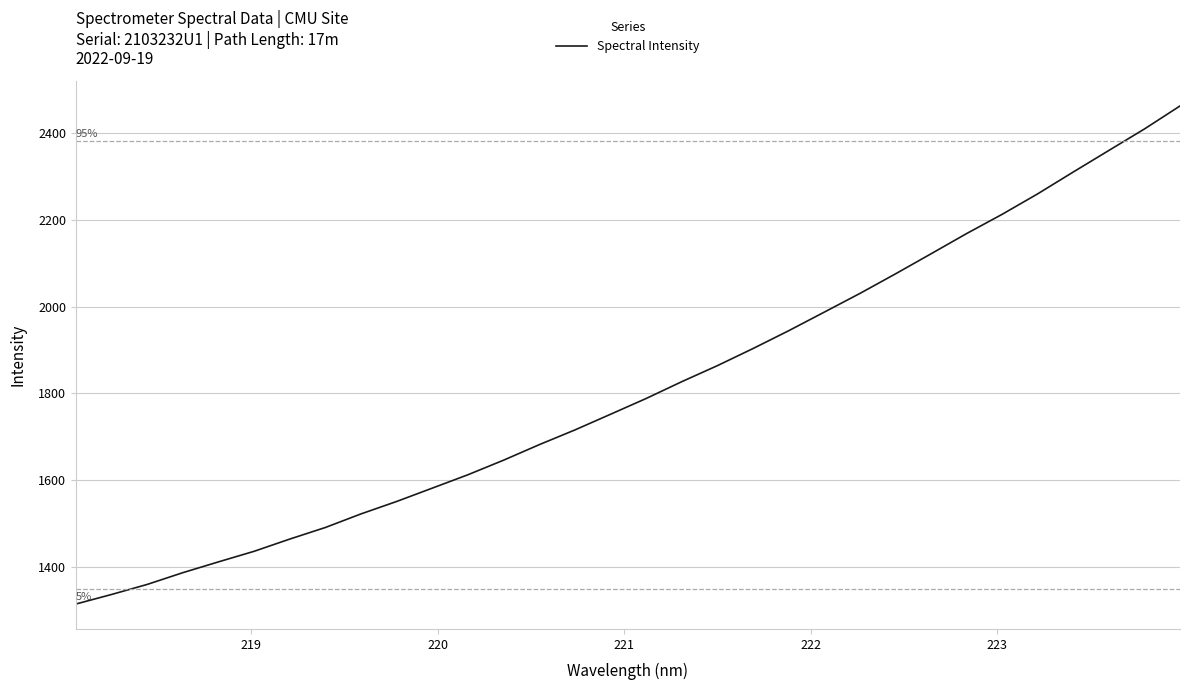

True or false: the data has more than 2 interior local peaks.

False